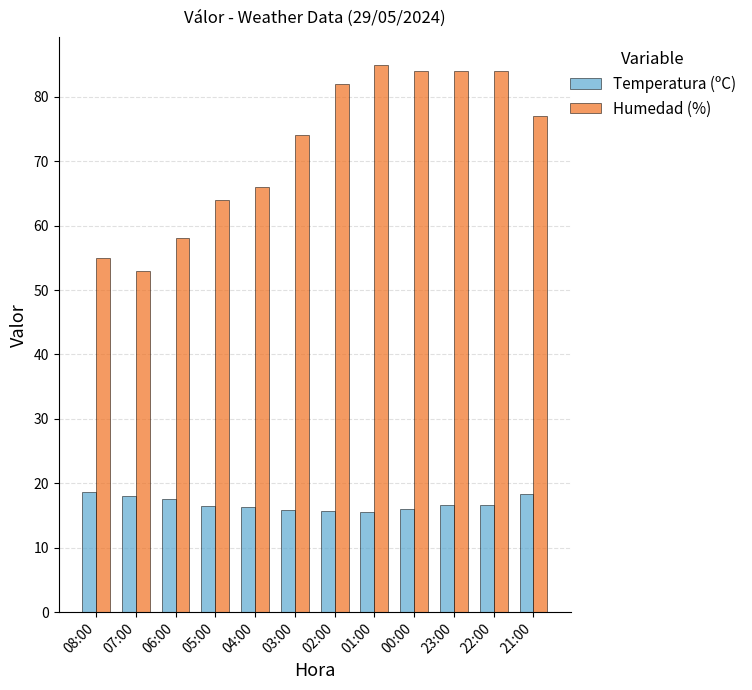

How many series are shown in this chart?

2